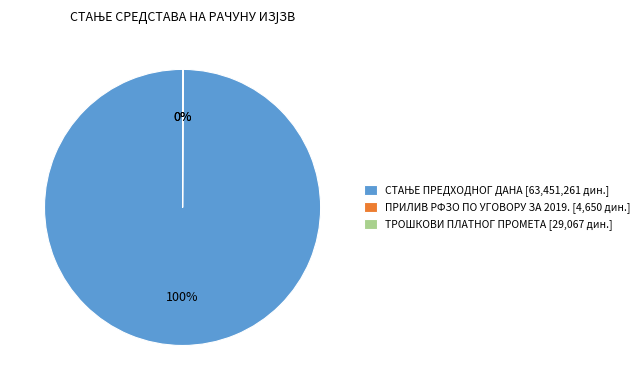

Is there any slice that represents more than half of the pie?

Yes